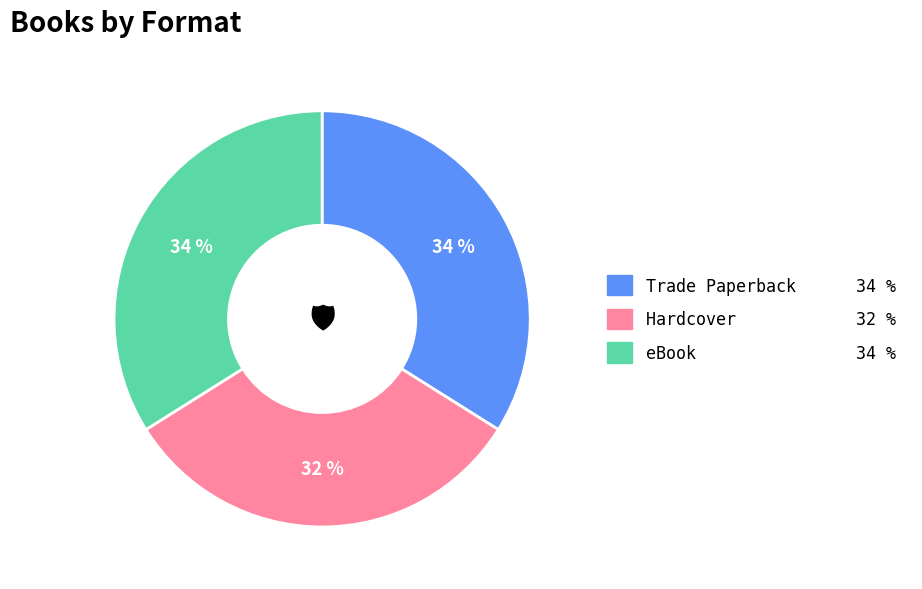

Which slice is the smallest?

Hardcover